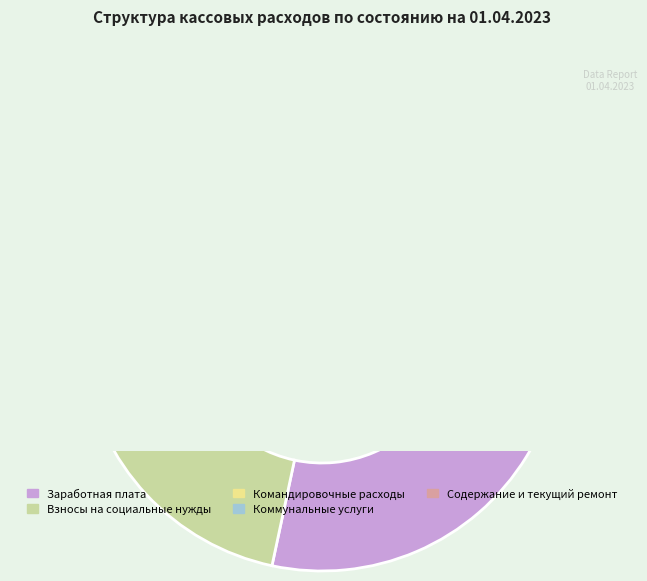

The Заработная плата slice represents 78% of the pie. True or false?

True